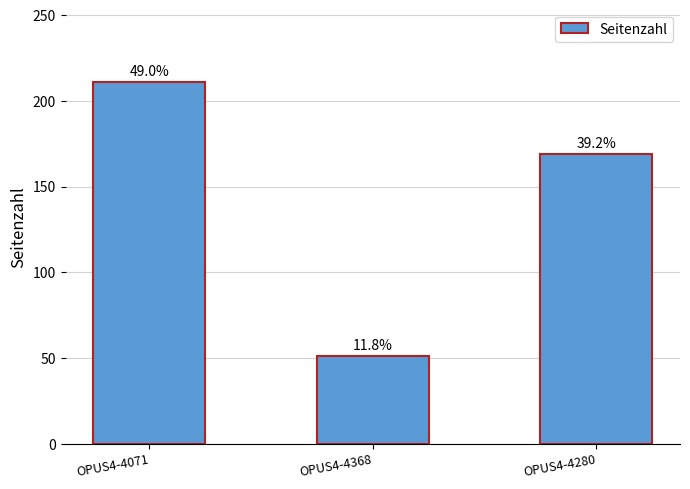

Are the bars horizontal?

No